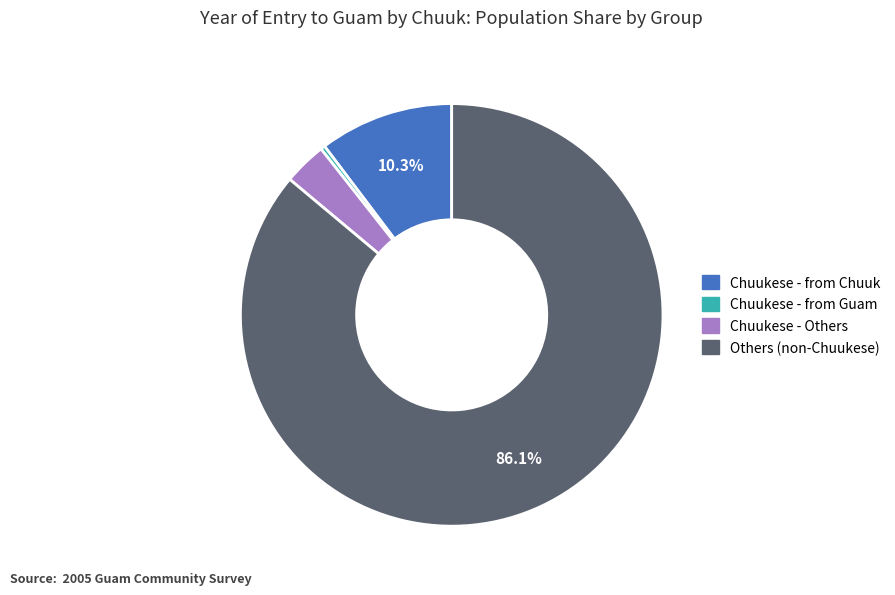

Is there a majority slice in this chart?

Yes